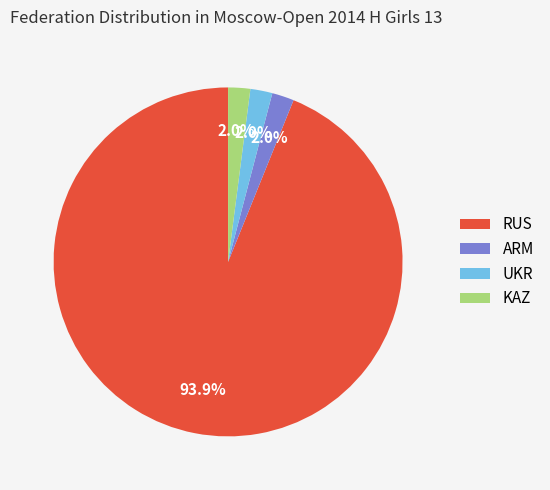

To the nearest percent, what is the combined percentage of KAZ and ARM?

4%